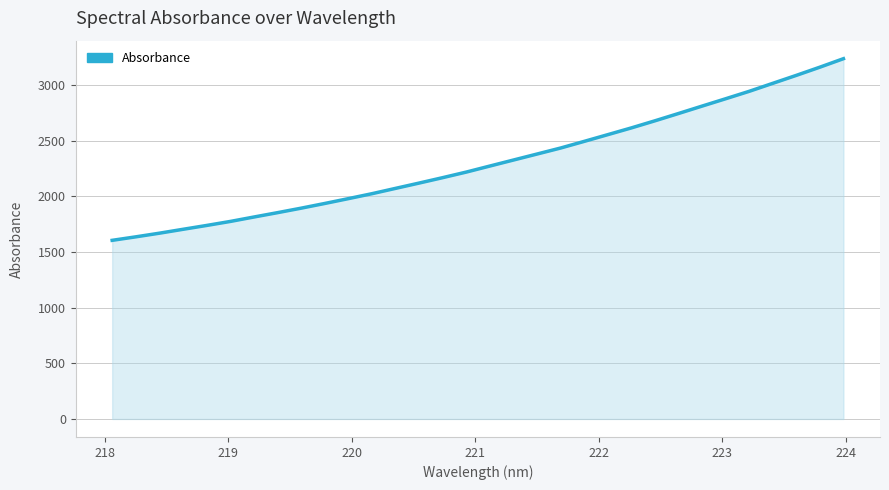

What is the smallest value displayed?

1603.8